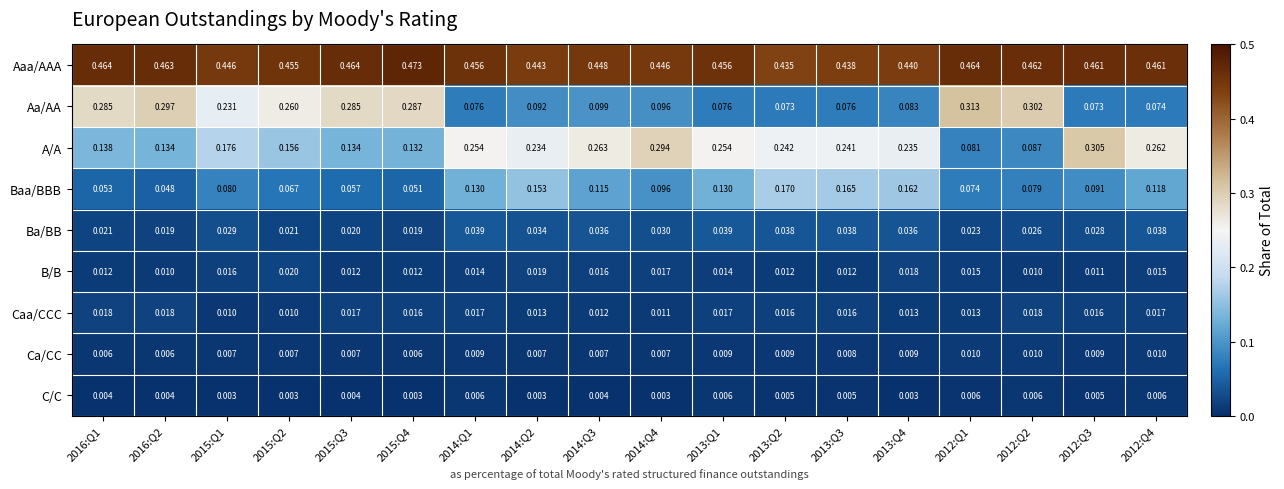

Which series has the largest range (max minus min)?

Aa/AA